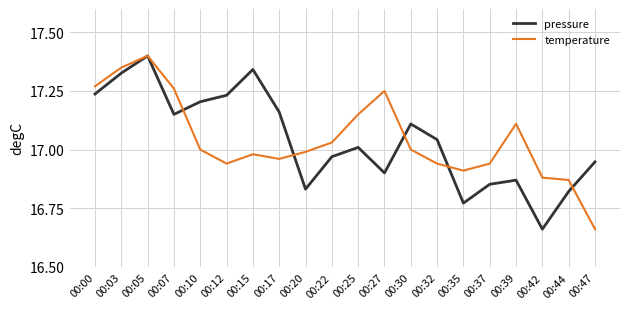

The temperature series shows 25.7 at 00:47. True or false?

False